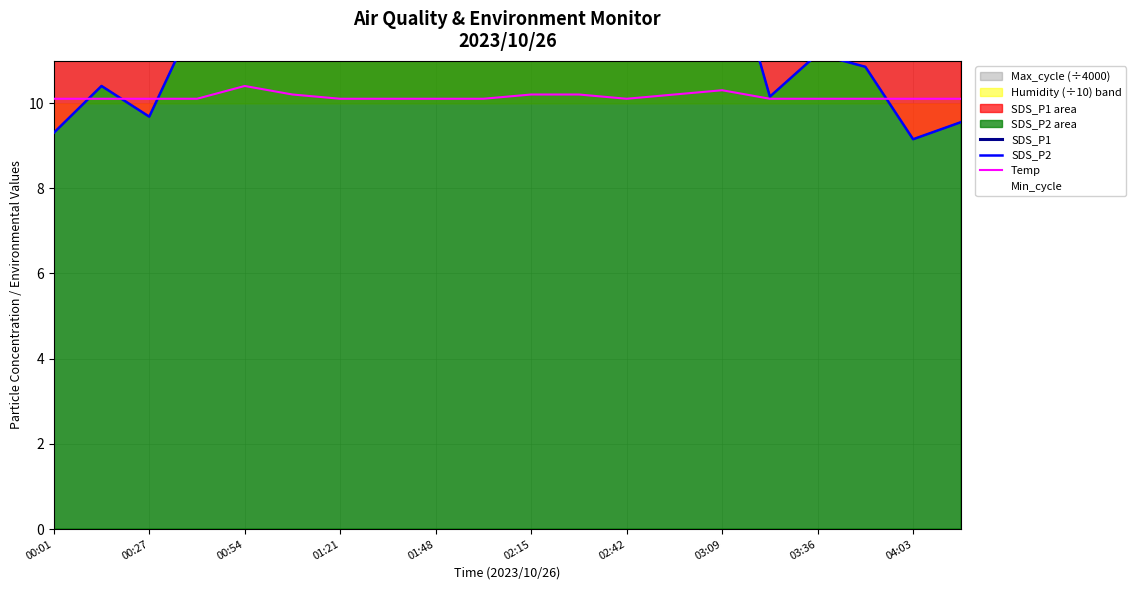

At how many categories does at least one series exceed 24?

20